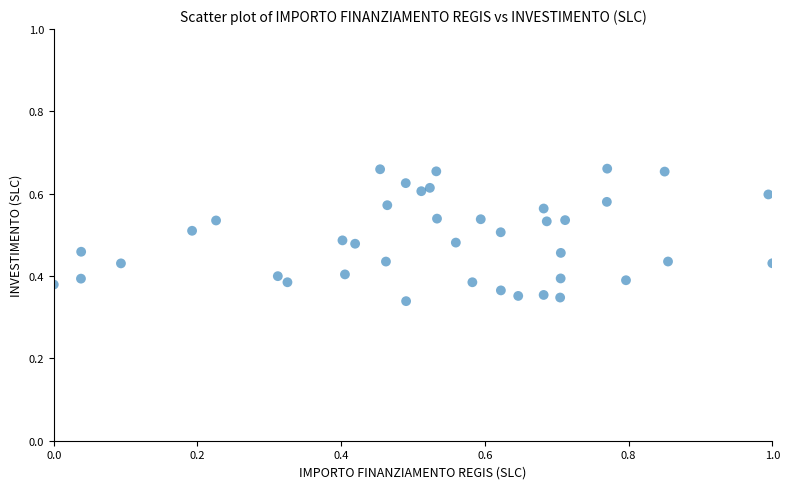

What is the range of X values (max minus min)?

1.0